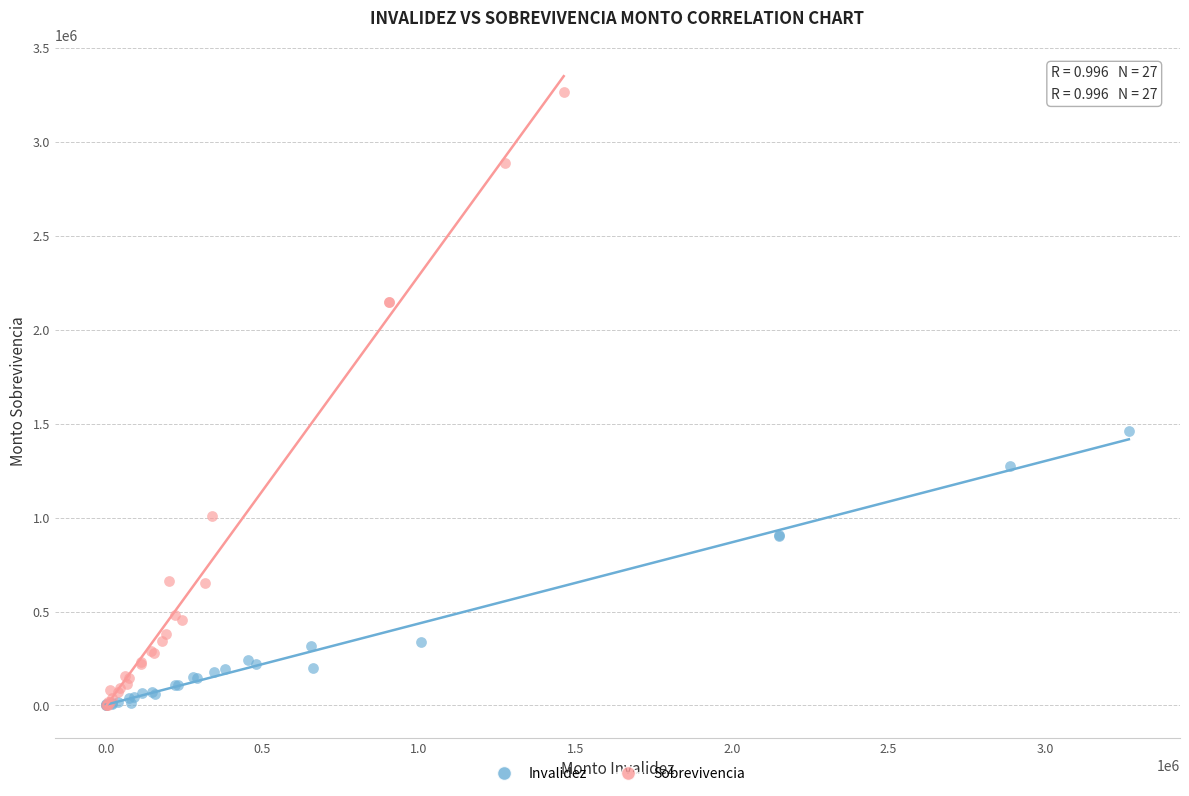

Which series reaches the maximum Y coordinate?

Sobrevivencia